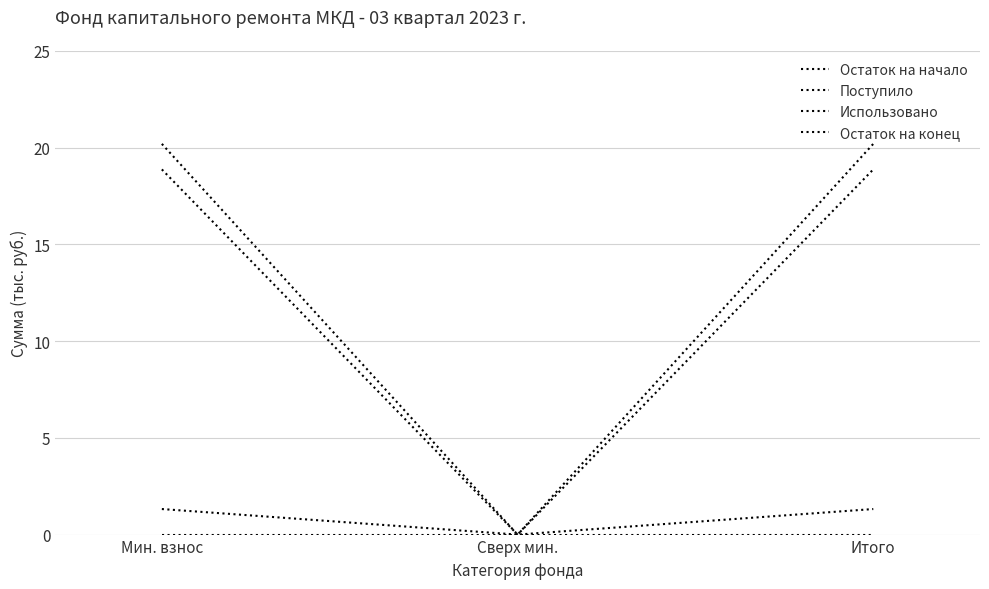

What is the sum of the Остаток на начало values at Итого and Мин. взнос?

37.7